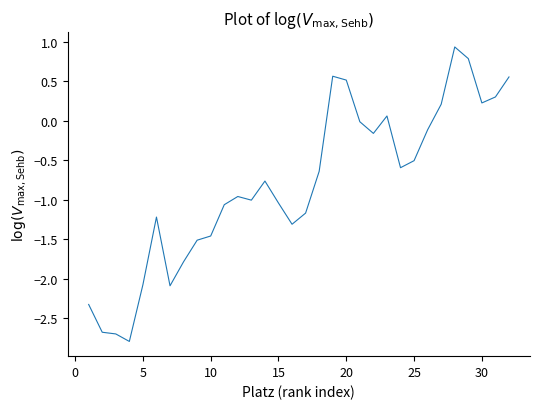

What is the maximum value shown in the chart?

0.9